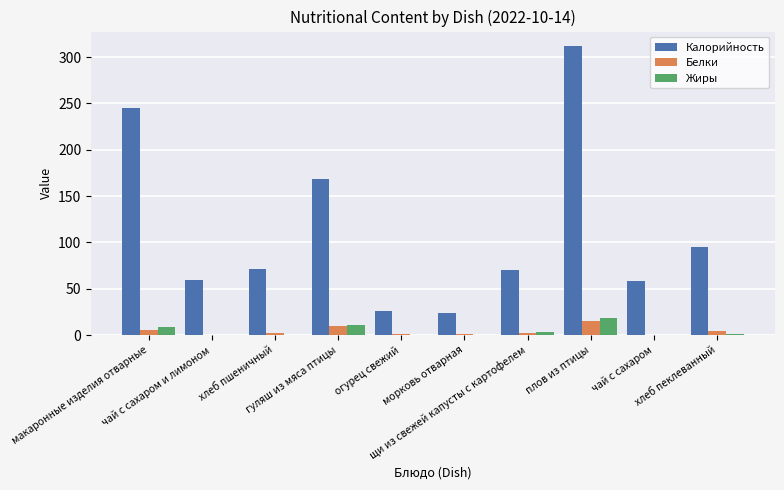

Which series changed the most between морковь отварная and плов из птицы?

Калорийность